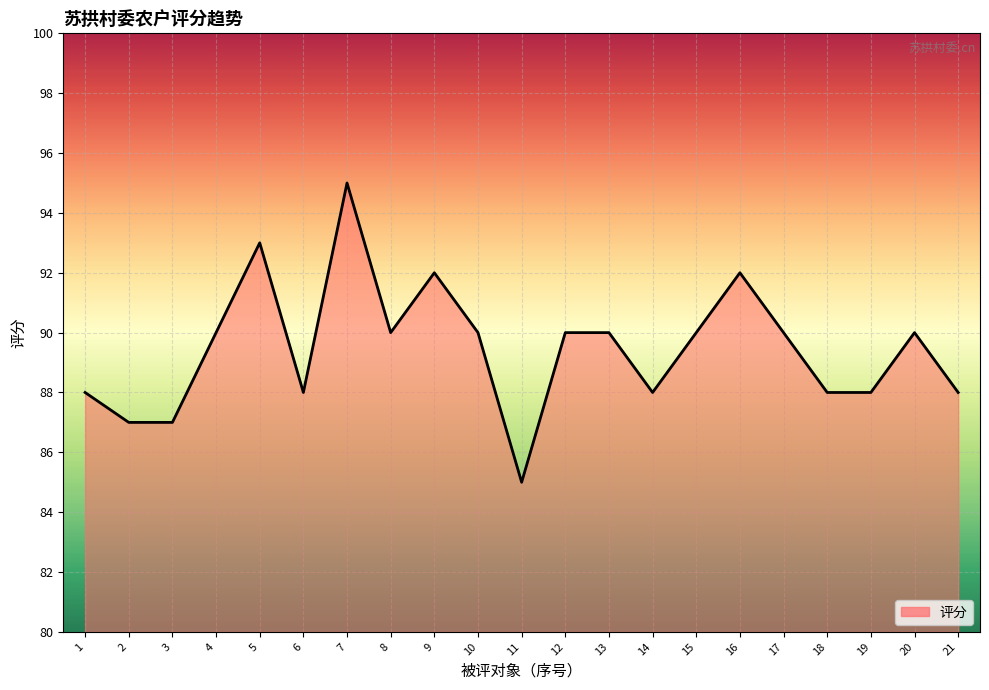

Where is the first local maximum?

5